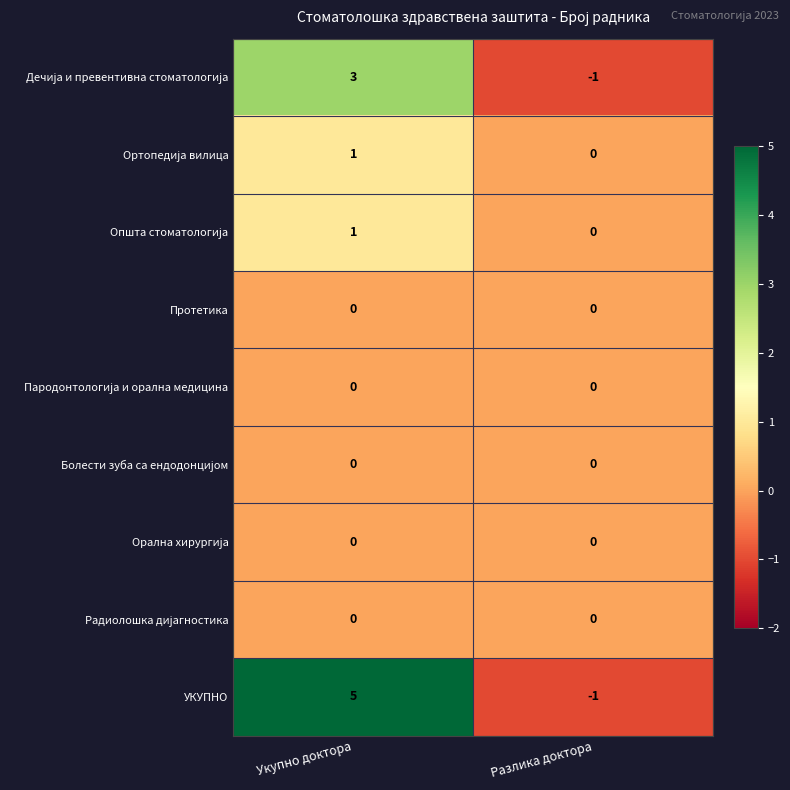

Which series changed the most between Укупно доктора and Разлика доктора?

УКУПНО